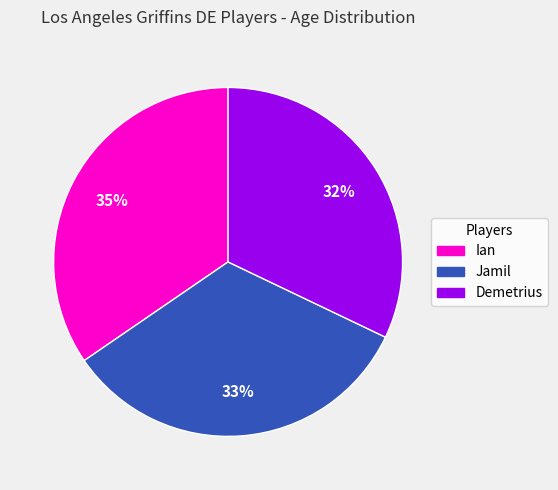

Count the number of slices in the pie.

3